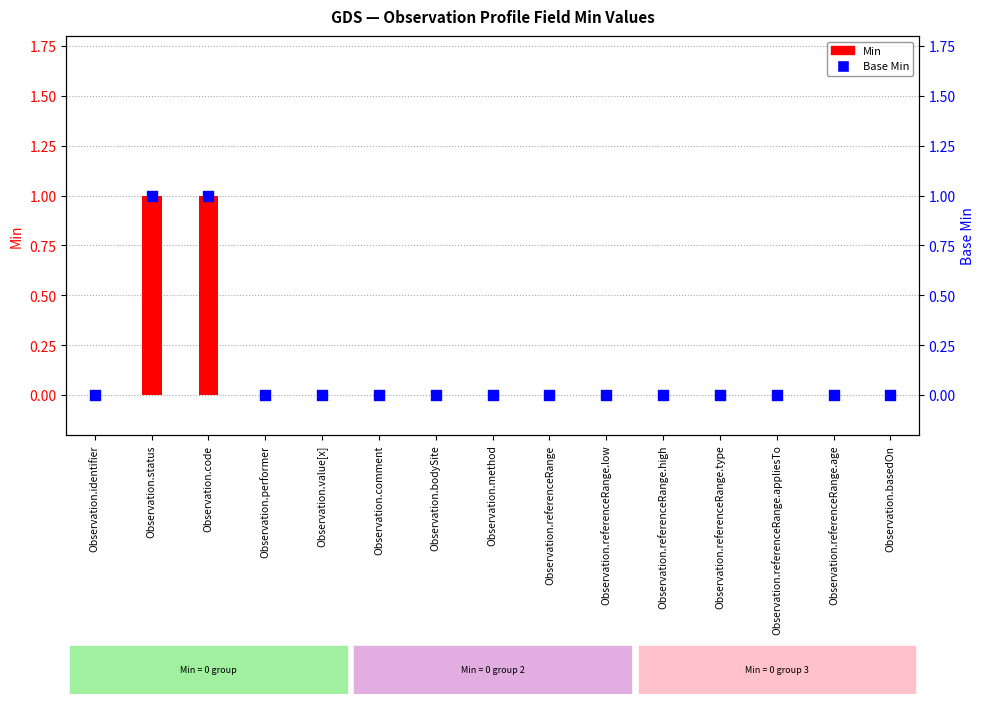

What are all the series names shown in the legend?

Min, Base Min